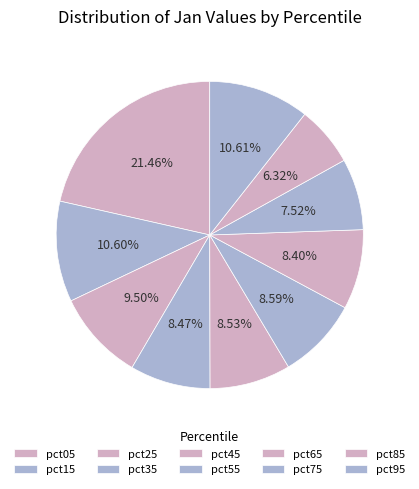

True or false: pct45 accounts for 9% of the total.

True